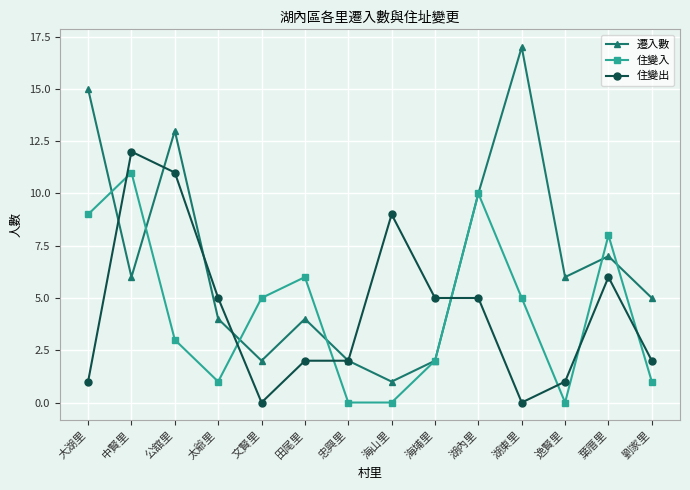

List the series in order of their peak value, highest first.

遷入數, 住變出, 住變入